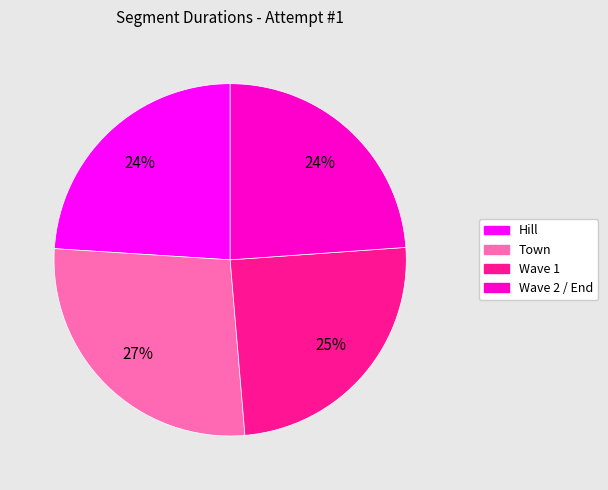

What is the largest slice in the pie chart?

Town